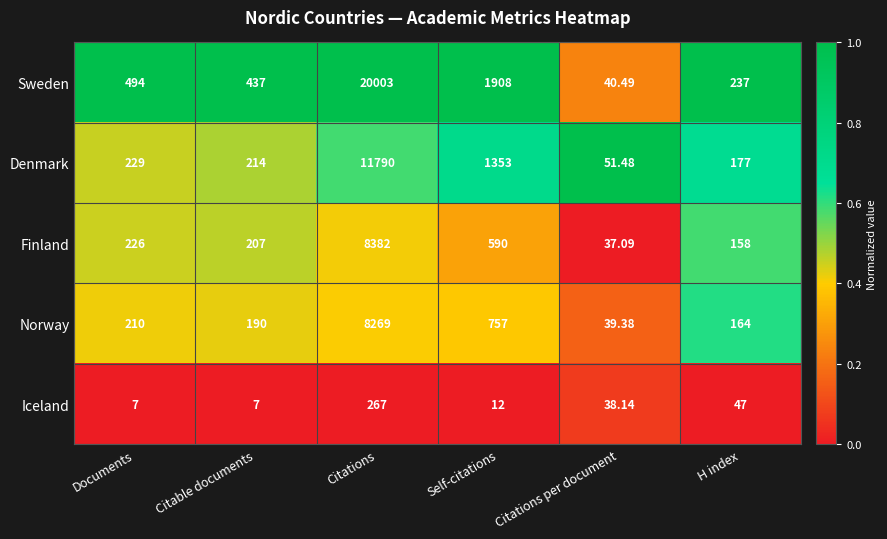

Rank the categories by Sweden value from highest to lowest.

Citations, Self-citations, Documents, Citable documents, H index, Citations per document